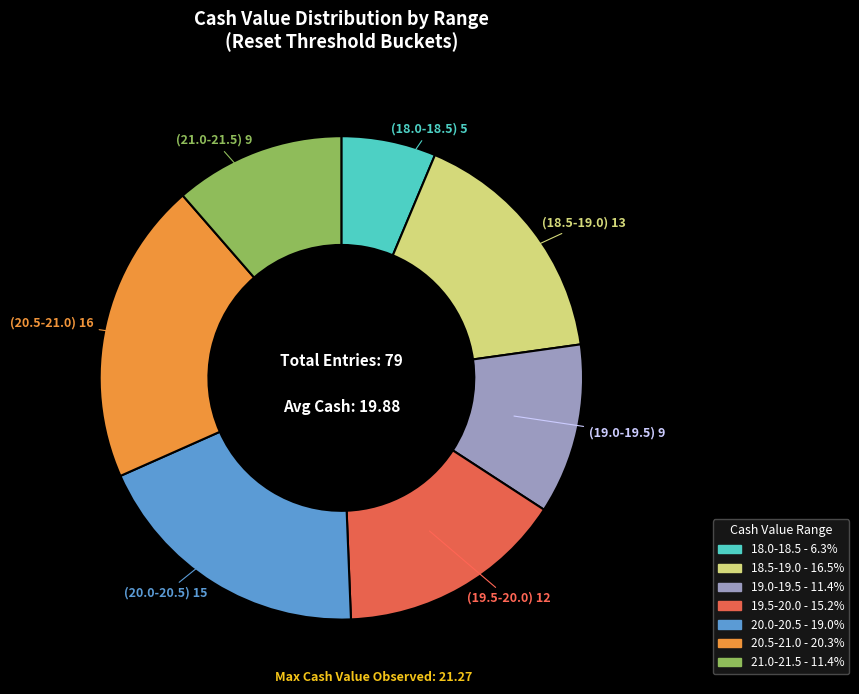

How many slices are in this pie chart?

7